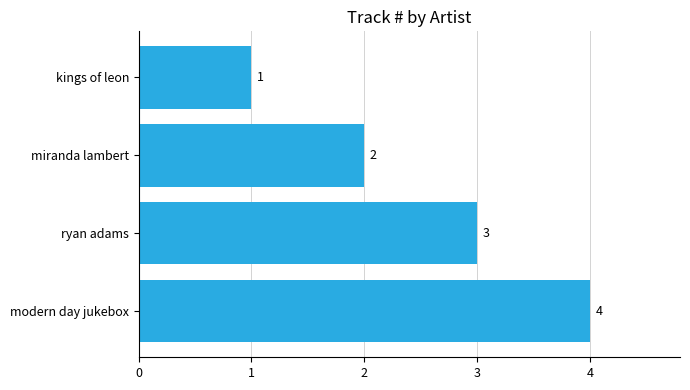

Rank the categories by value from highest to lowest.

modern day jukebox, ryan adams, miranda lambert, kings of leon